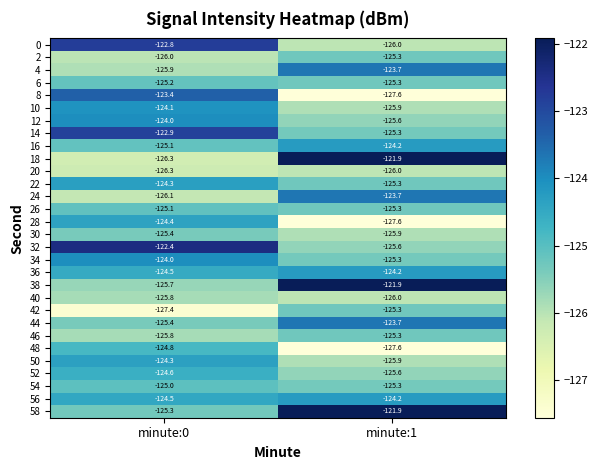

What is the smallest value displayed?

-127.6